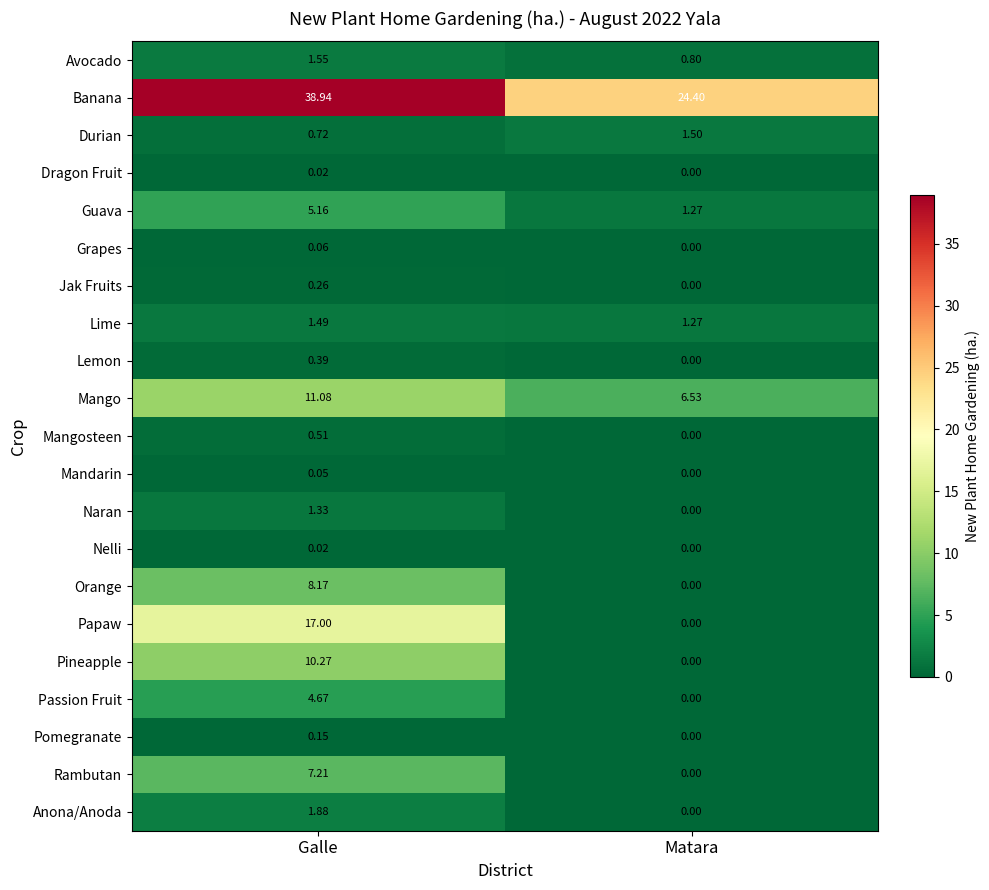

Between Galle and Matara, which series saw the biggest shift?

Papaw